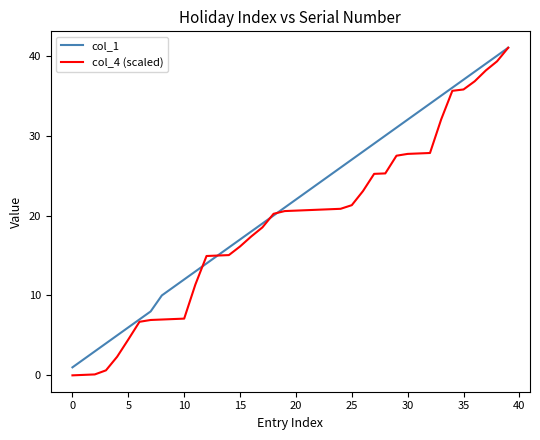

Which series has the largest total across all categories?

col_1